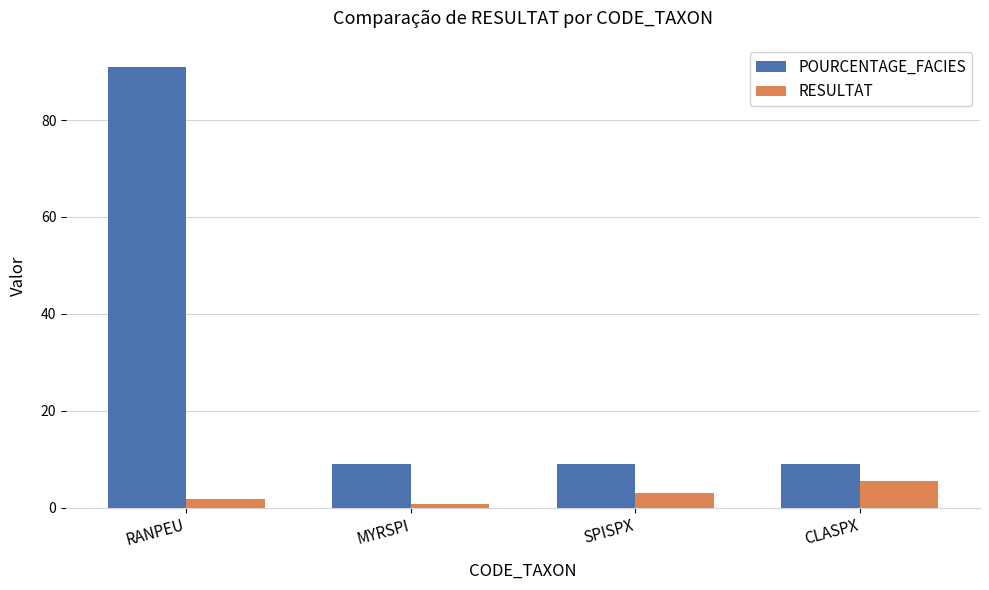

Rank the categories by RESULTAT value from highest to lowest.

CLASPX, SPISPX, RANPEU, MYRSPI